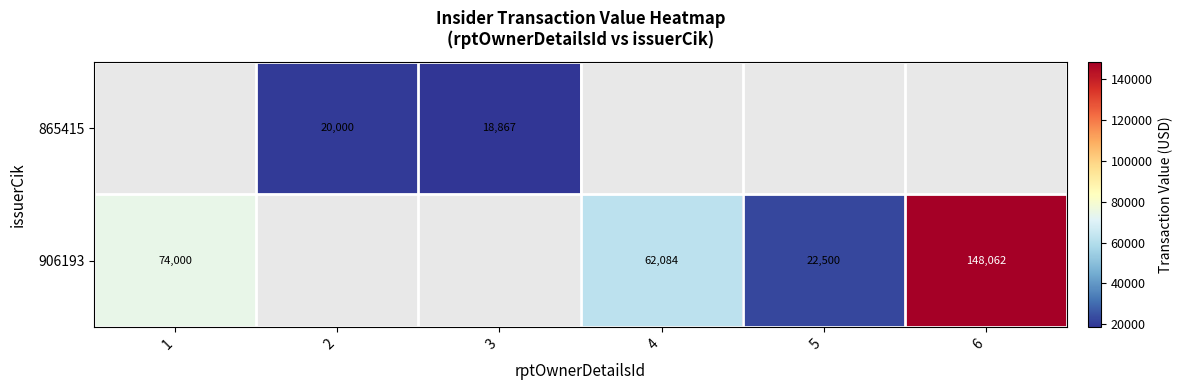

True or false: 906193 has a value of 16365.7 at 1.

False